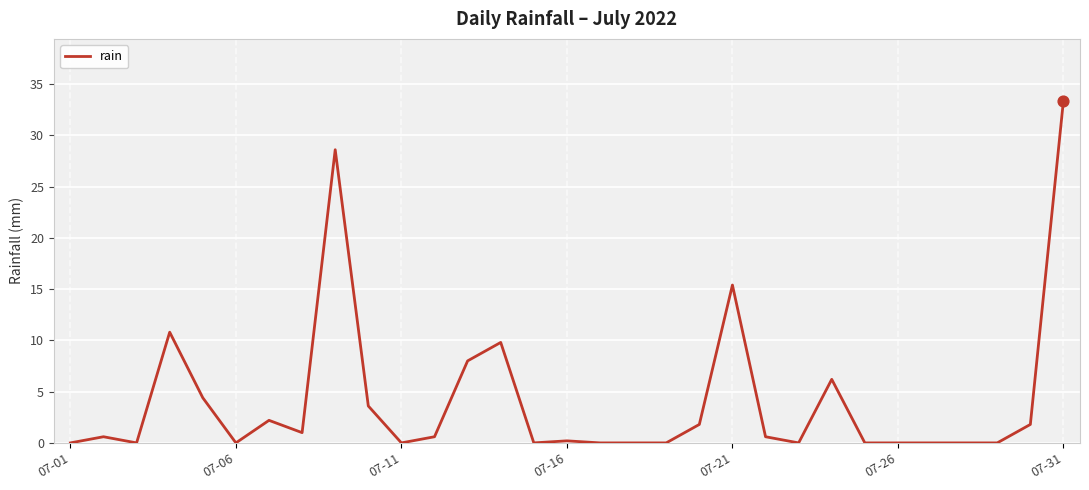

What is the maximum value shown in the chart?

33.4